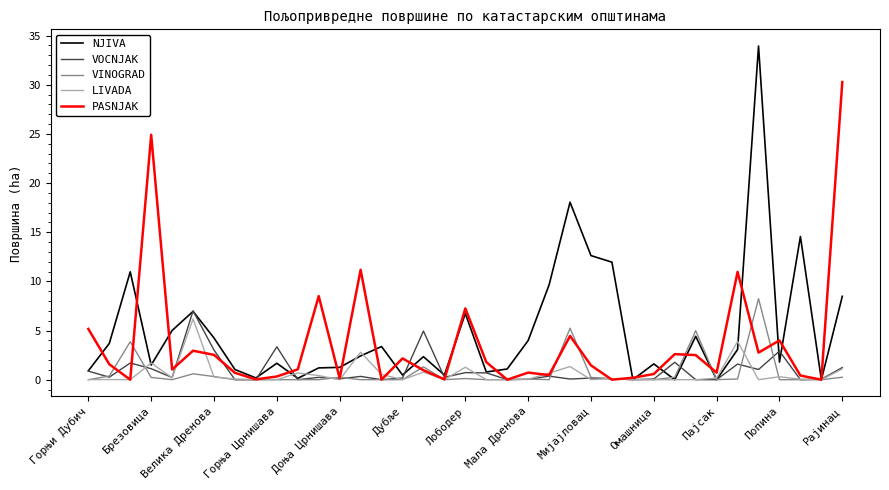

Which series has the widest spread of values?

NJIVA